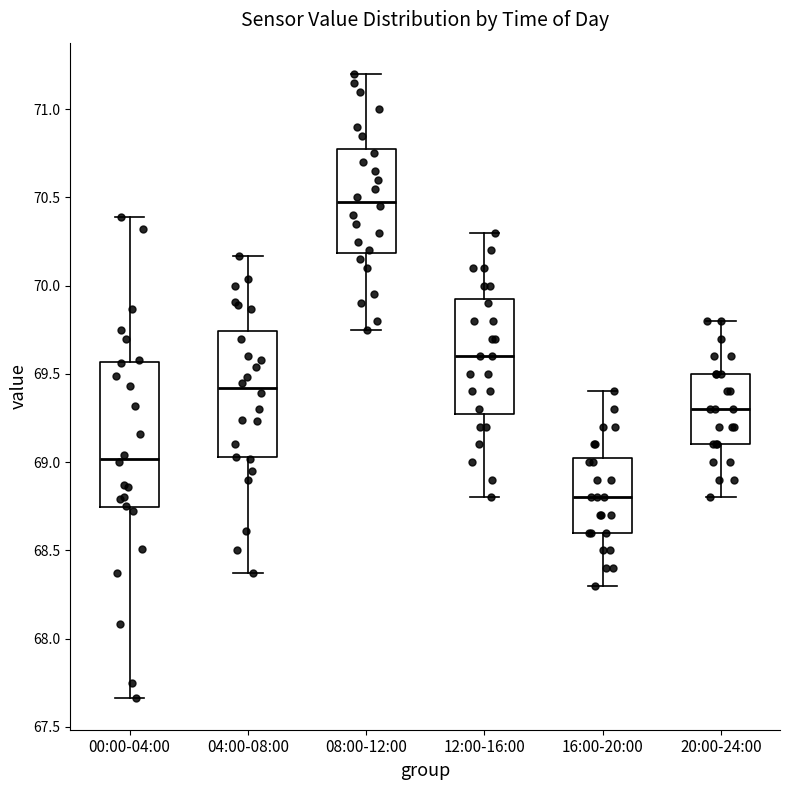

Reading left to right, read every box against the y-axis: the position of its median line, the range the box covers, and the ends of its whiskers. The values are not printed on the chart, so give them approximately, as read against the axis.

00:00-04:00: median 69.00, box 68.75 to 69.55, whiskers 67.65 to 70.40
04:00-08:00: median 69.40, box 69.05 to 69.75, whiskers 68.35 to 70.15
08:00-12:00: median 70.50, box 70.20 to 70.80, whiskers 69.75 to 71.20
12:00-16:00: median 69.60, box 69.30 to 69.95, whiskers 68.80 to 70.30
16:00-20:00: median 68.80, box 68.60 to 69.05, whiskers 68.30 to 69.40
20:00-24:00: median 69.30, box 69.10 to 69.50, whiskers 68.80 to 69.80